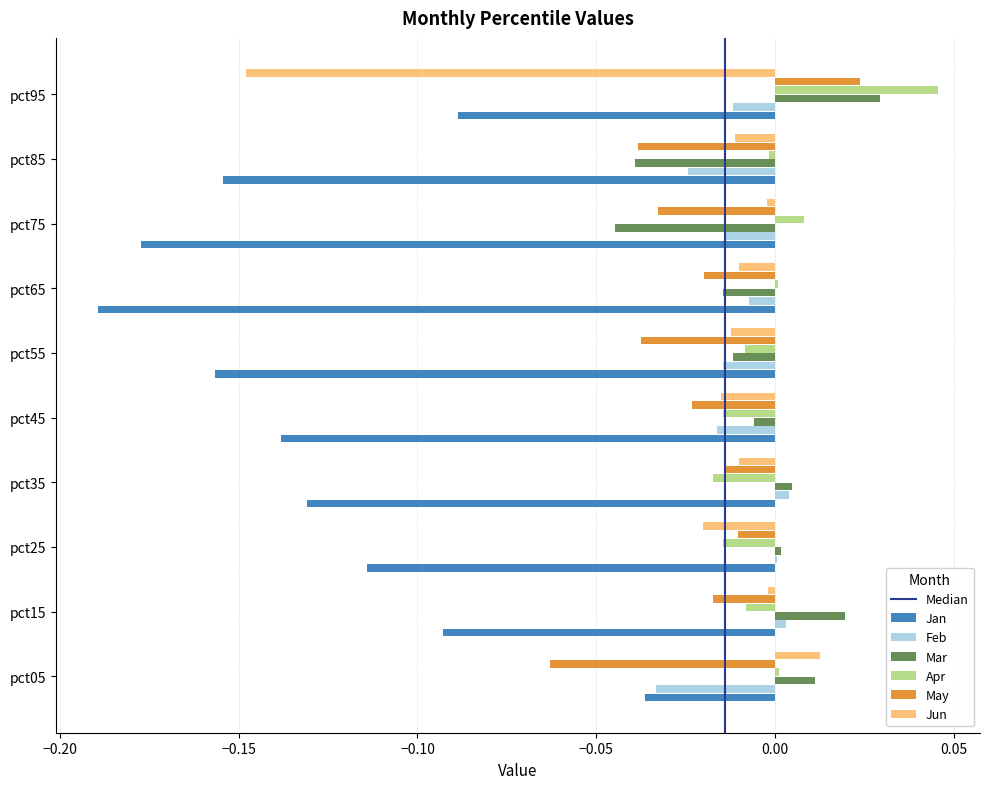

Which category has the highest value in the Jun series?

pct05